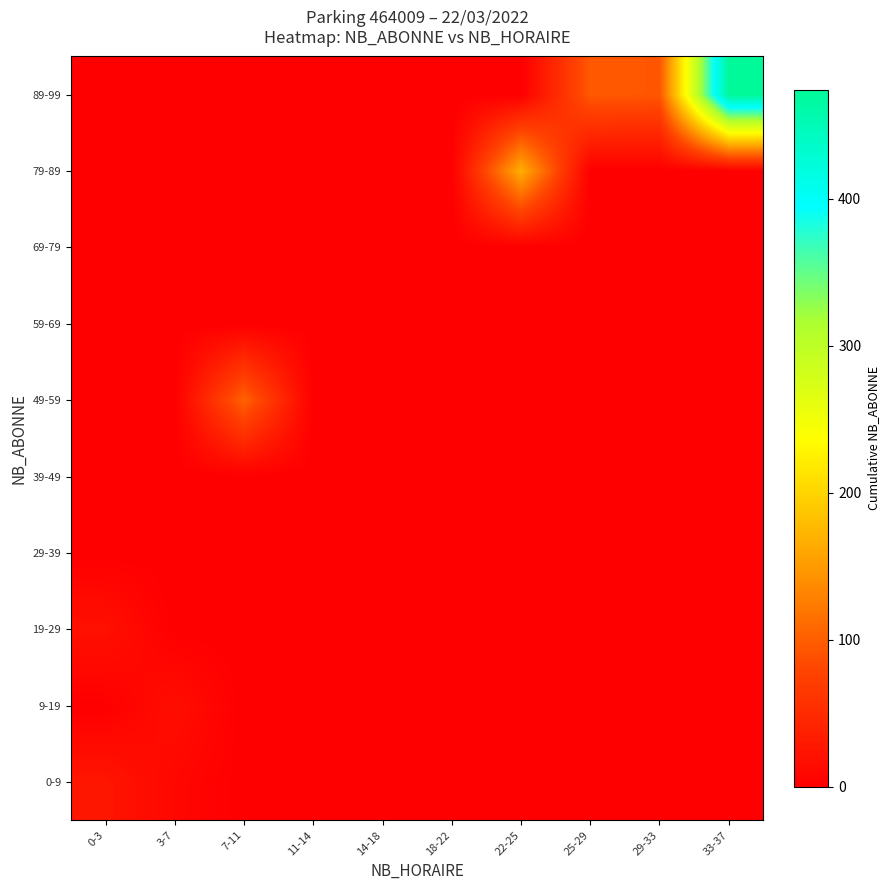

Which series has the widest spread of values?

89-99